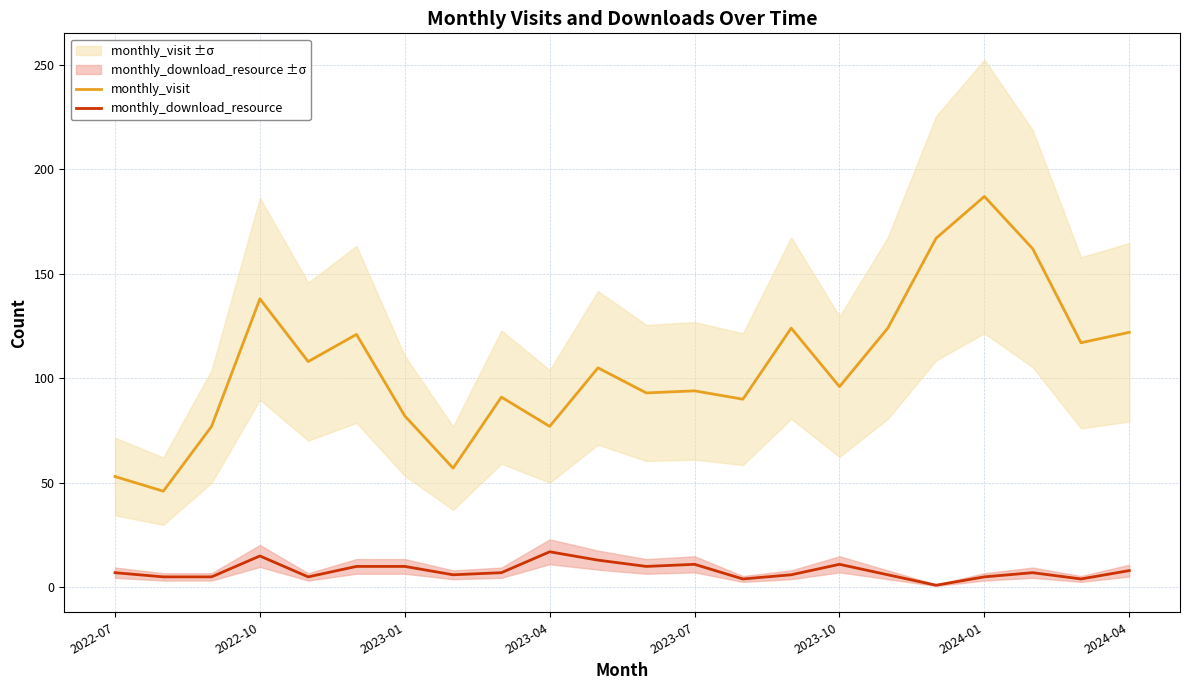

True or false: monthly_visit and monthly_download_resource intersect in this chart.

False